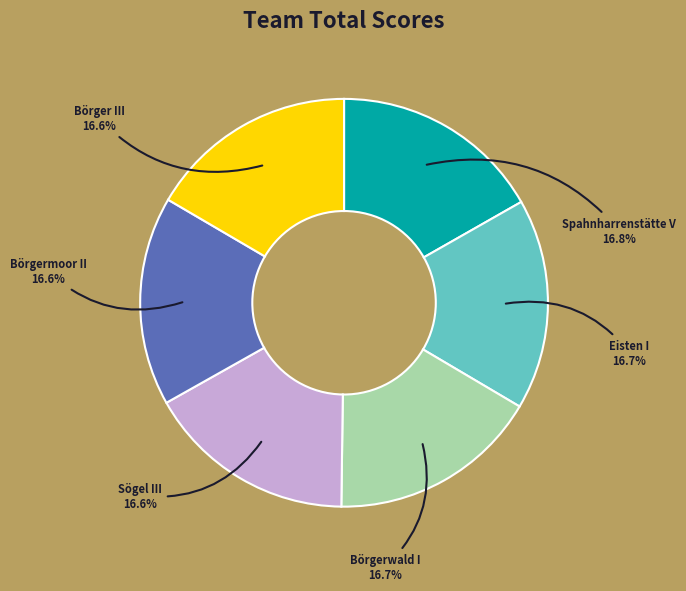

To the nearest percent, what percentage of the pie is Sögel III?

17%